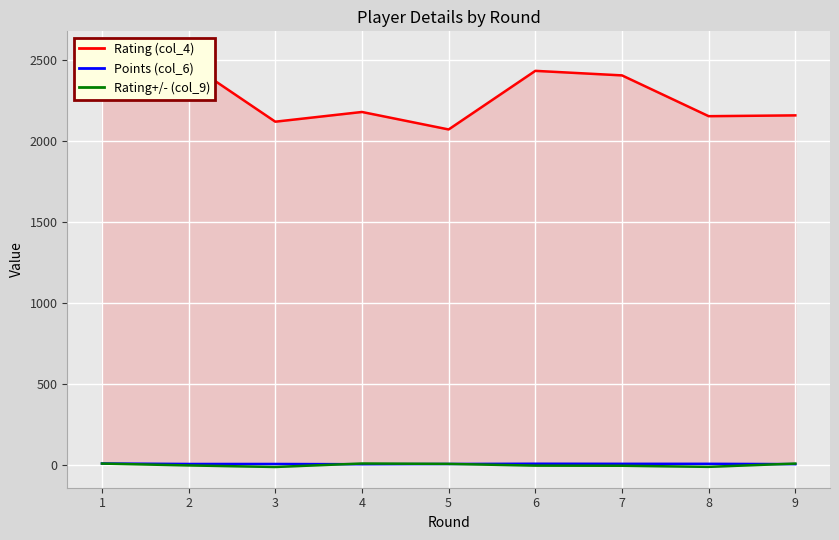

At which category does the chart reach its peak across all series?

1